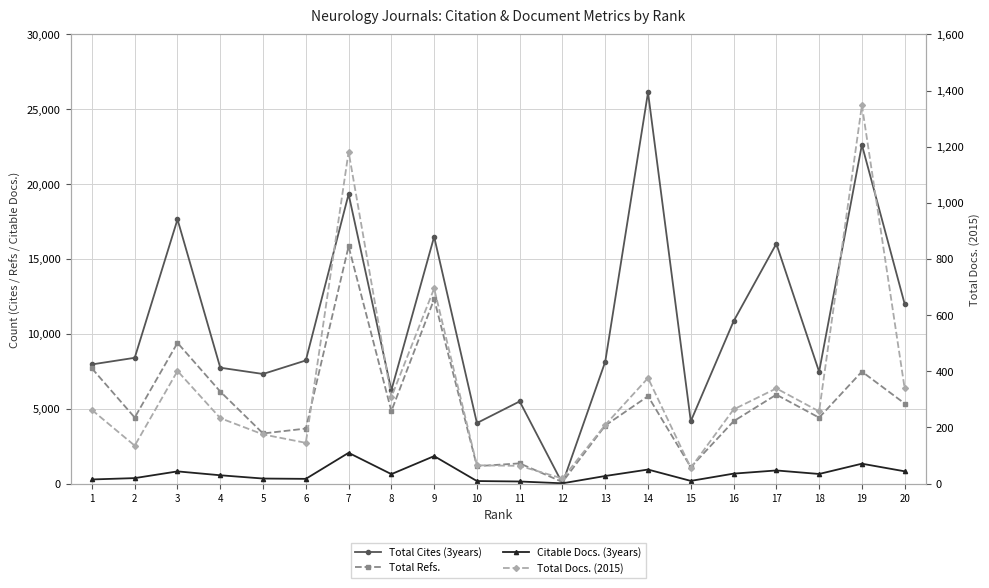

At which label does Total Refs. first exceed 4837?

1